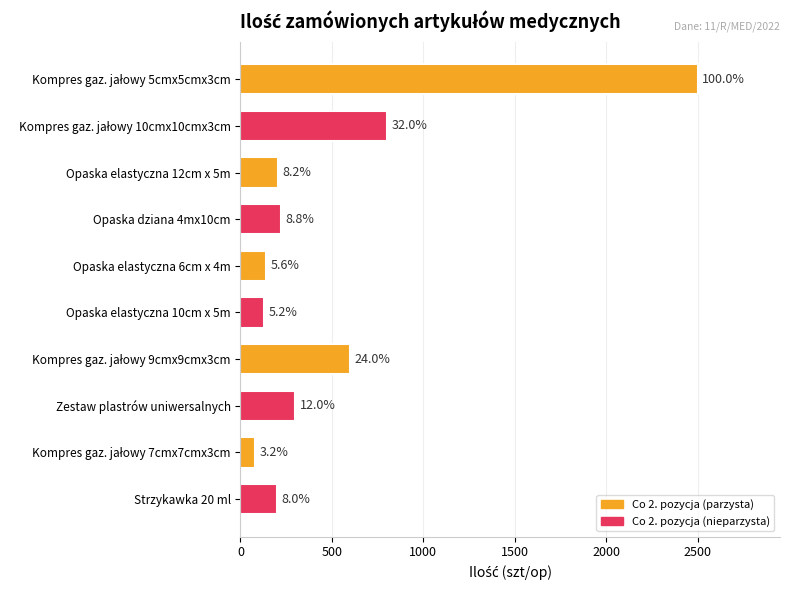

How many bars are there in total?

10